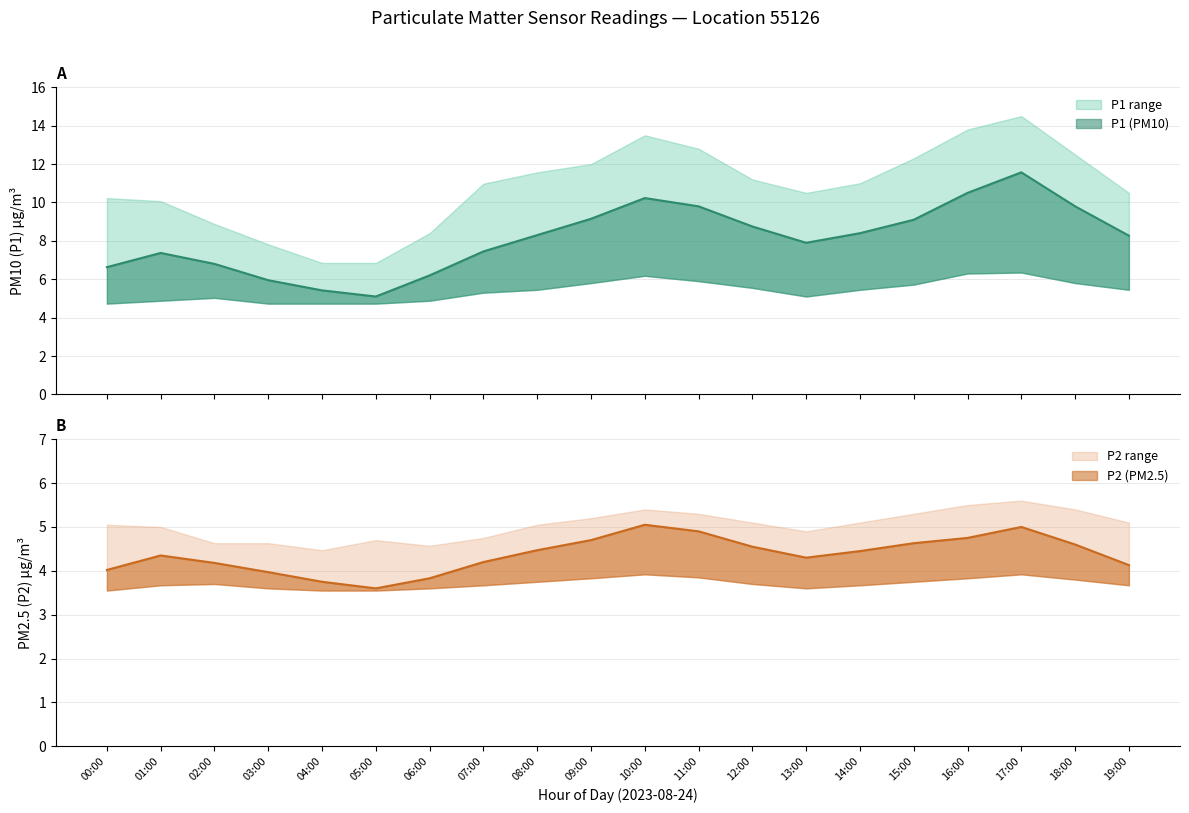

Where does the P2 series first go above 4?

00:00